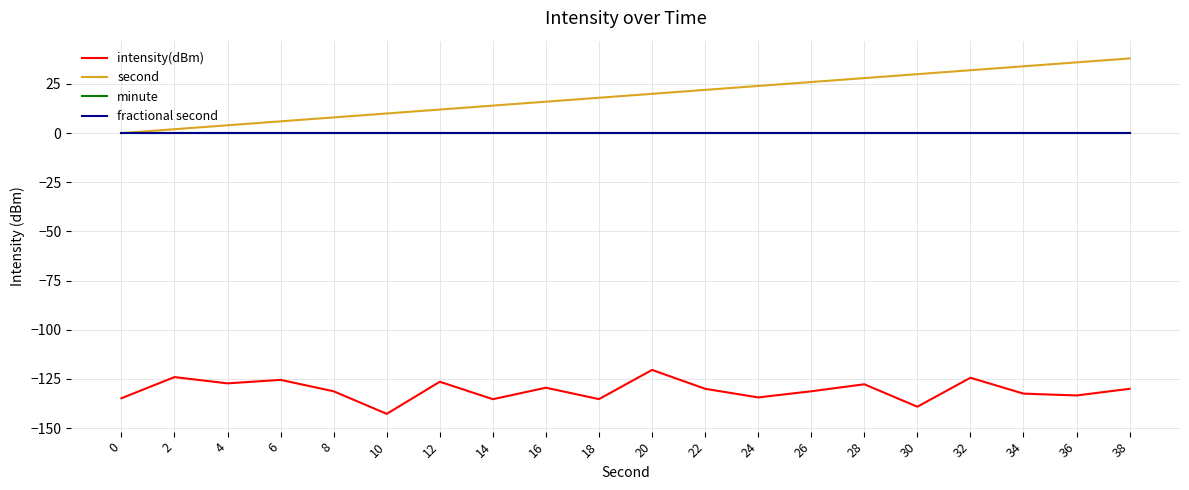

Is it true that fractional second equals 0.0 at 20?

True